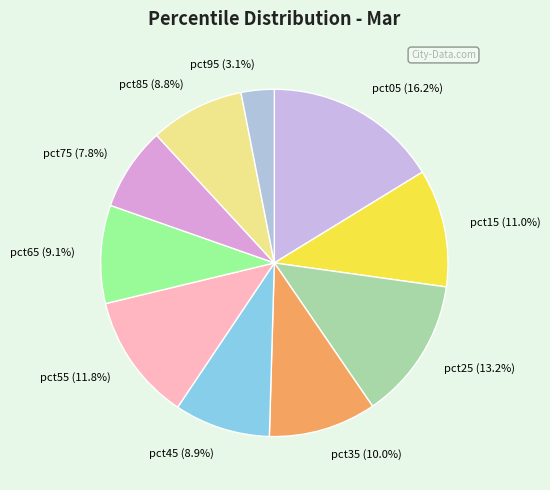

Does pct25 account for over 50% of the chart?

No